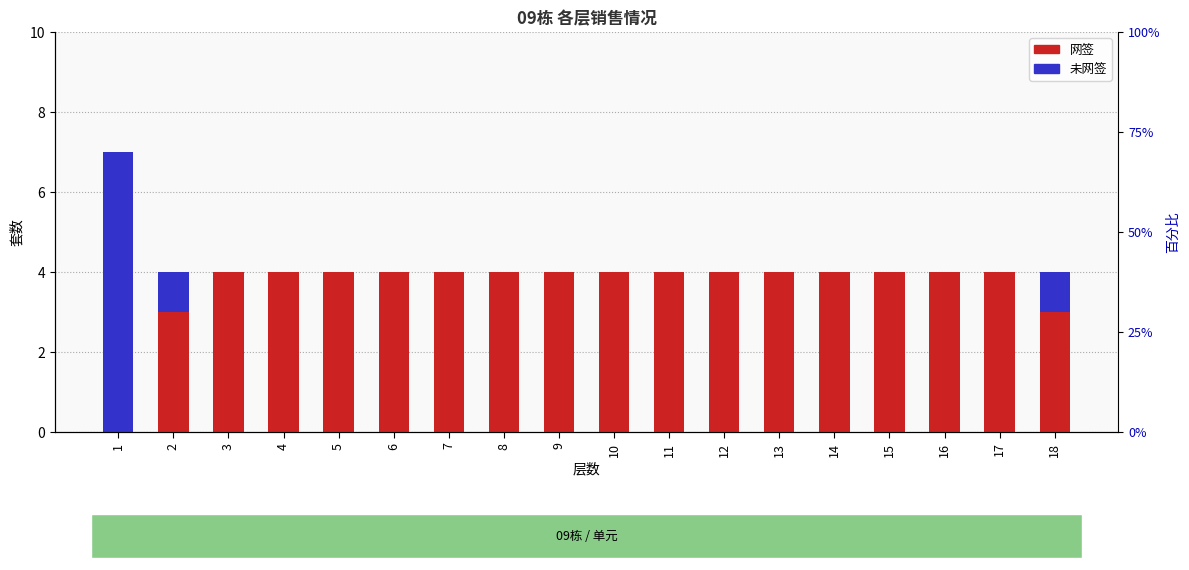

Rank the series by their average value, from lowest to highest.

未网签, 网签